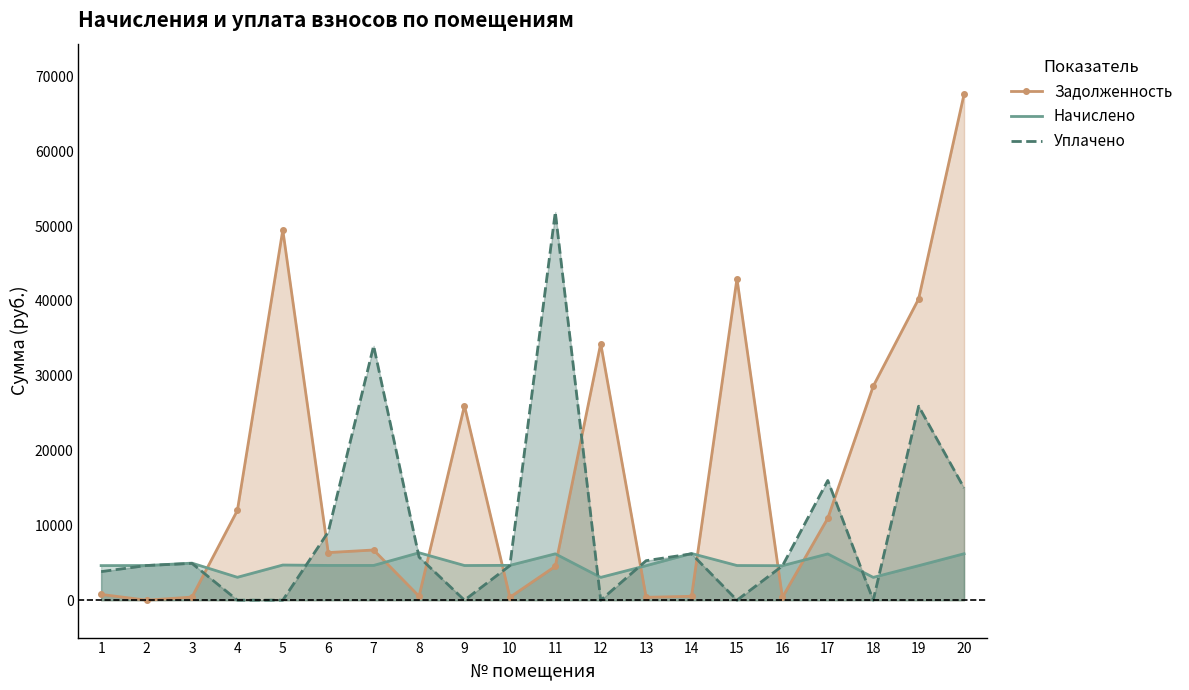

What is the difference between the highest and lowest values at 19?

35659.3